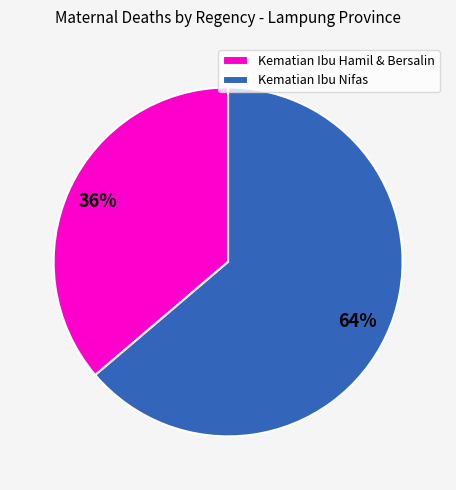

Is there a majority slice in this chart?

Yes